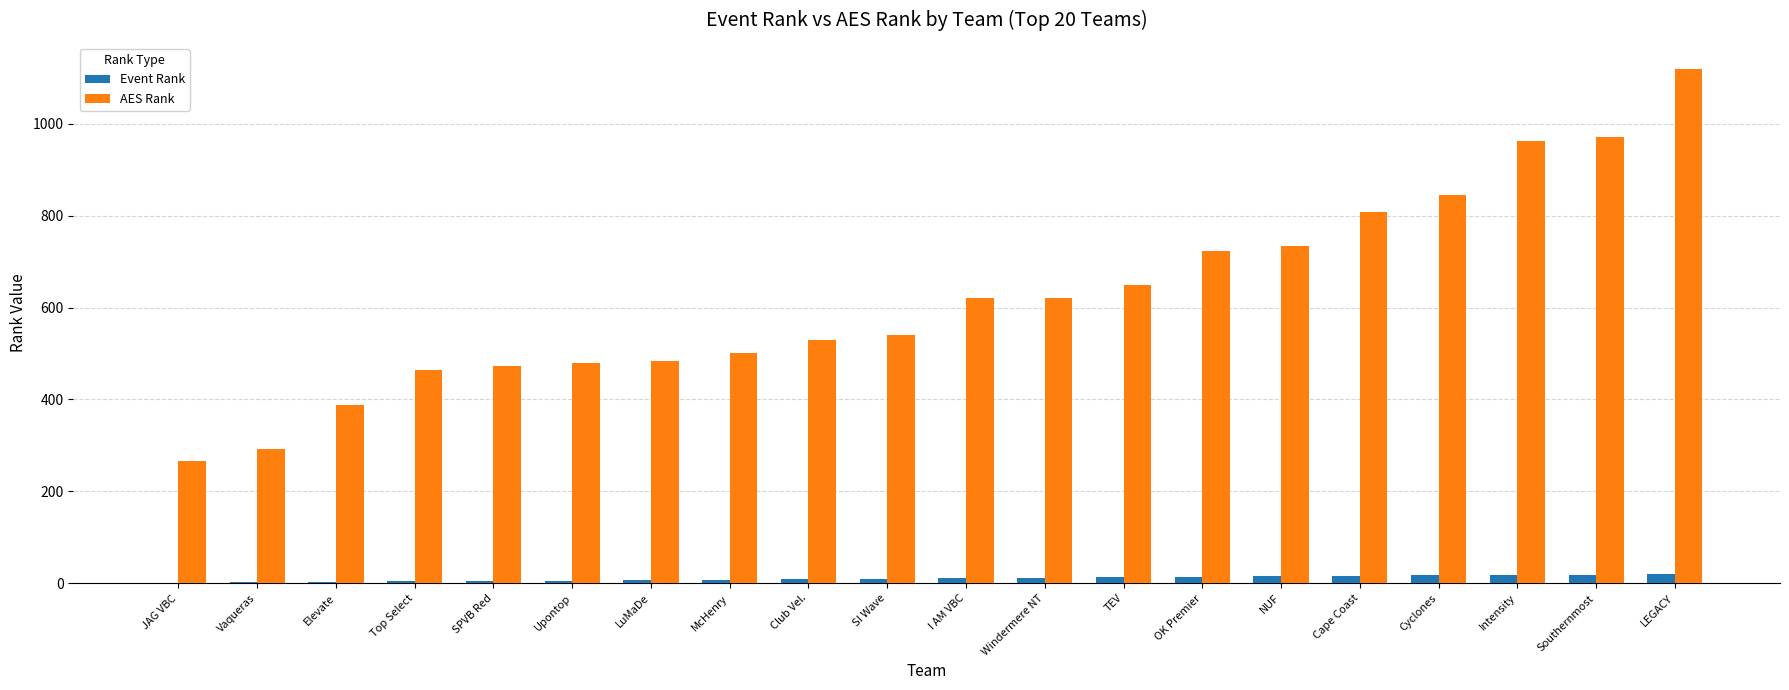

The value of AES Rank at LuMaDe is 484. True or false?

True